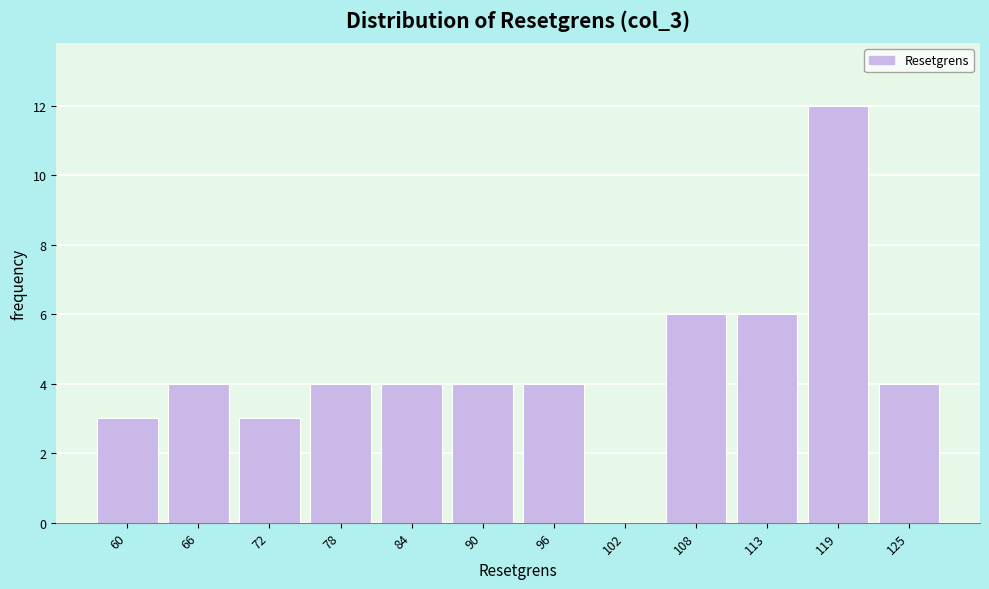

Reading right to left, extract all data points from this chart.

125=4	119=12	113=6	108=6	102=0	96=4	90=4	84=4	78=4	72=3	66=4	60=3